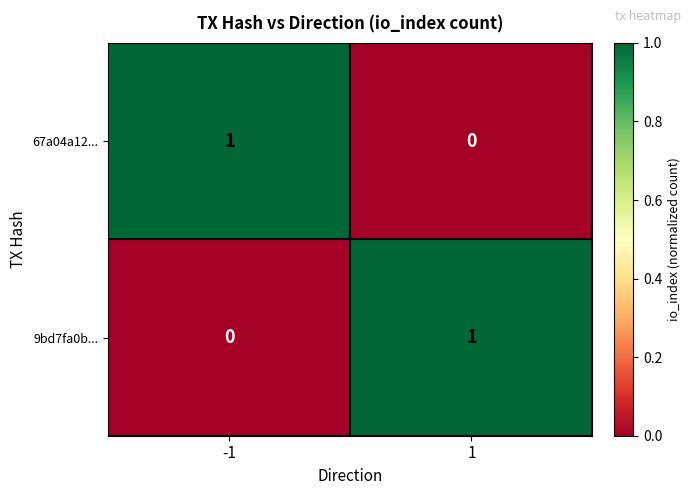

The 9bd7fa0b... series shows -1 at -1. True or false?

False